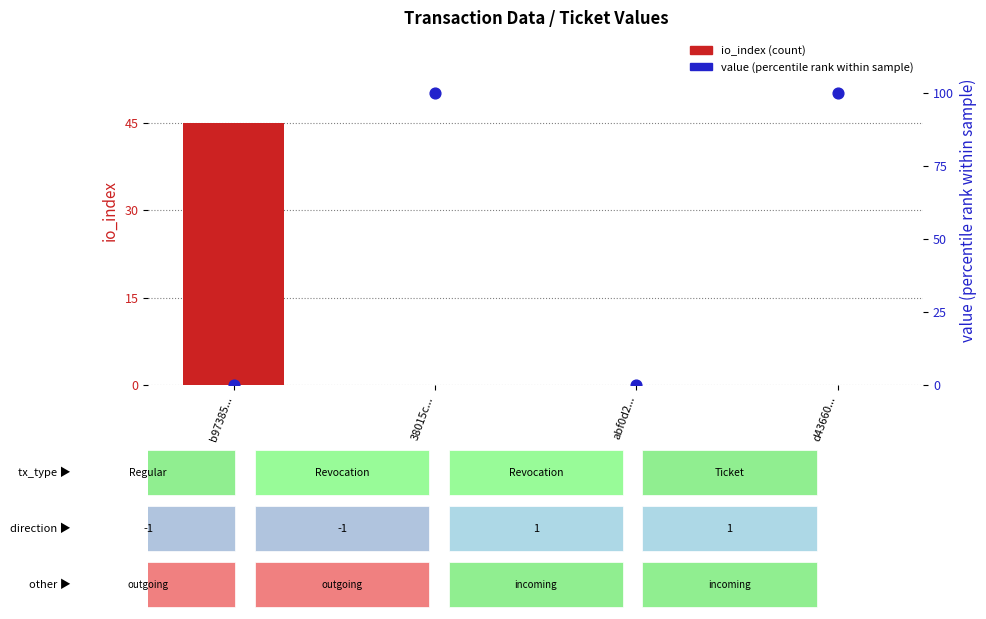

Is the value of io_index (count) at 38015c... greater than the value of value (percentile rank) at b97385...?

No